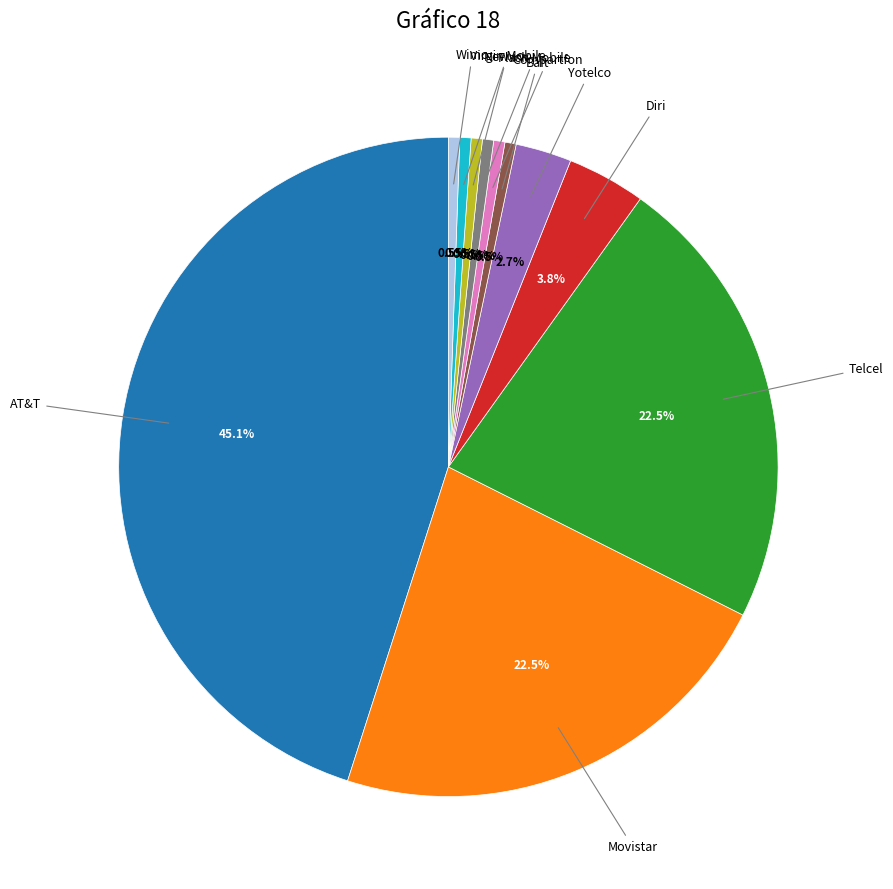

Does any single category account for the majority?

No